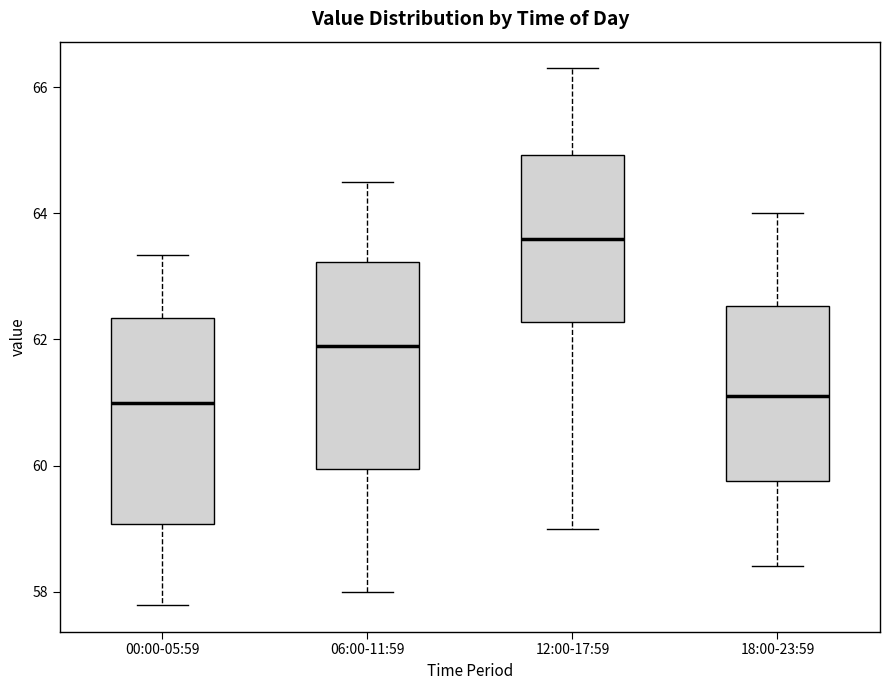

Reading left to right, transcribe this box plot: for each box, give where its median line is, the range the box spans, and where its two whiskers end, as read against the y-axis. The values are not printed on the chart, so give them approximately, as read against the axis.

00:00-05:59: median 61.0, box 59.0 to 62.4, whiskers 57.8 to 63.4
06:00-11:59: median 62.0, box 60.0 to 63.2, whiskers 58.0 to 64.6
12:00-17:59: median 63.6, box 62.2 to 65.0, whiskers 59.0 to 66.4
18:00-23:59: median 61.2, box 59.8 to 62.6, whiskers 58.4 to 64.0